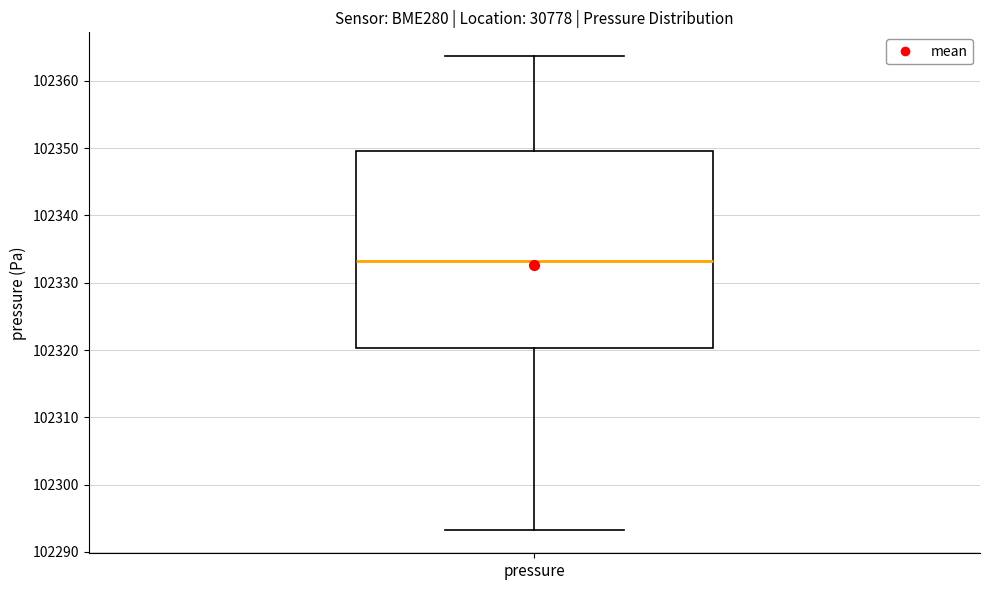

Transcribe this box plot: give where the median line is, the range the box spans, and where the two whiskers end, as read against the y-axis. The values are not printed on the chart, so give them approximately, as read against the axis.

median 102333, box 102320 to 102350, whiskers 102293 to 102364